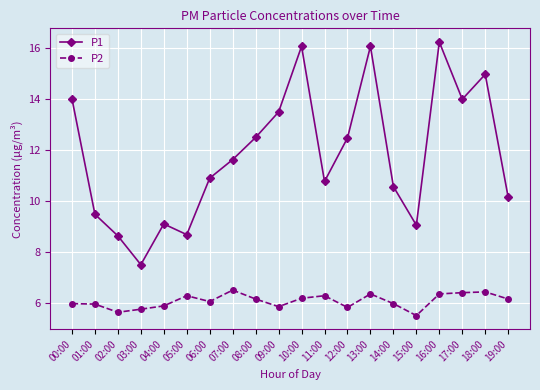

True or false: P2 and P1 intersect in this chart.

False